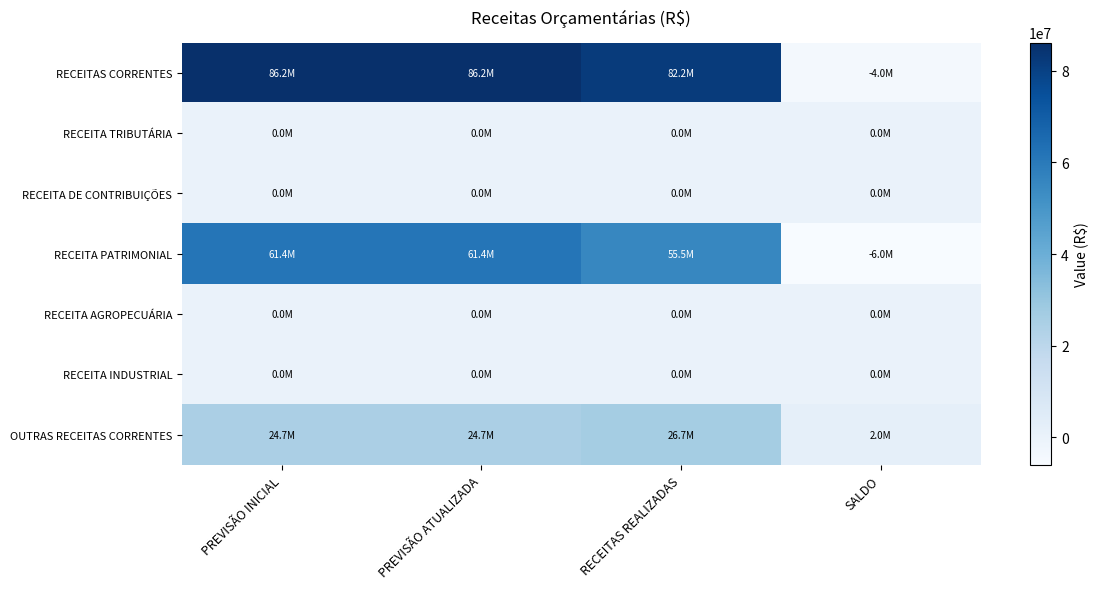

Reading left to right, list all the values displayed in this chart.

RECEITAS CORRENTES: PREVISÃO INICIAL=86168876.0	PREVISÃO ATUALIZADA=86168876.0	RECEITAS REALIZADAS=82156393.0	SALDO=-4012483.0
RECEITA TRIBUTÁRIA: PREVISÃO INICIAL=0.0	PREVISÃO ATUALIZADA=0.0	RECEITAS REALIZADAS=0.0	SALDO=0.0
RECEITA DE CONTRIBUIÇÕES: PREVISÃO INICIAL=0.0	PREVISÃO ATUALIZADA=0.0	RECEITAS REALIZADAS=0.0	SALDO=0.0
RECEITA PATRIMONIAL: PREVISÃO INICIAL=61430078.0	PREVISÃO ATUALIZADA=61430078.0	RECEITAS REALIZADAS=55451288.1	SALDO=-5978789.9
RECEITA AGROPECUÁRIA: PREVISÃO INICIAL=0.0	PREVISÃO ATUALIZADA=0.0	RECEITAS REALIZADAS=0.0	SALDO=0.0
RECEITA INDUSTRIAL: PREVISÃO INICIAL=0.0	PREVISÃO ATUALIZADA=0.0	RECEITAS REALIZADAS=0.0	SALDO=0.0
OUTRAS RECEITAS CORRENTES: PREVISÃO INICIAL=24738798.0	PREVISÃO ATUALIZADA=24738798.0	RECEITAS REALIZADAS=26705105.0	SALDO=1966307.0